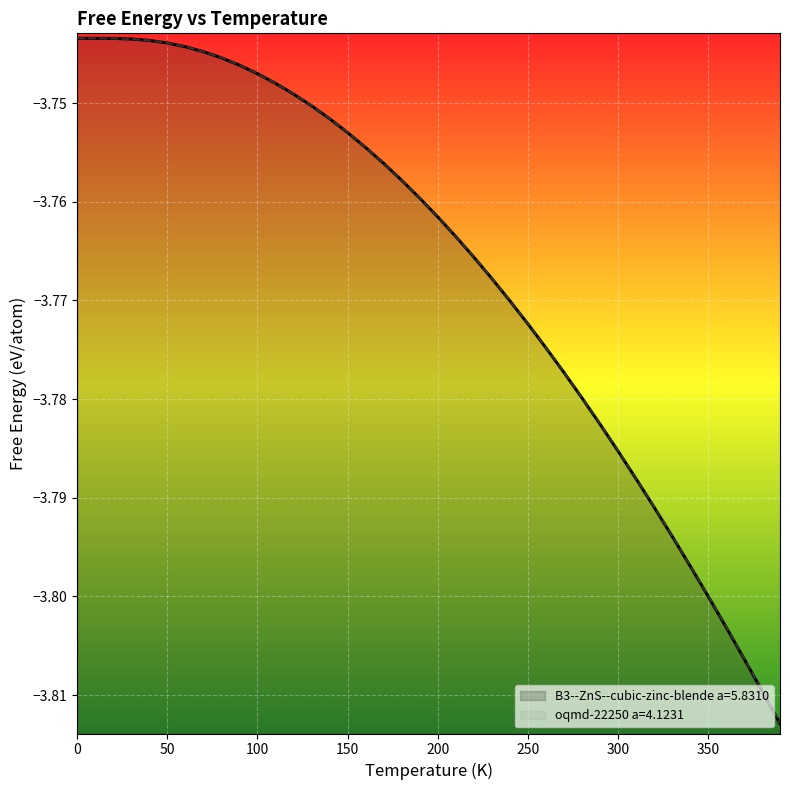

True or false: oqmd-22250 a=4.1231 and B3--ZnS--cubic-zinc-blende a=5.8310 intersect in this chart.

False